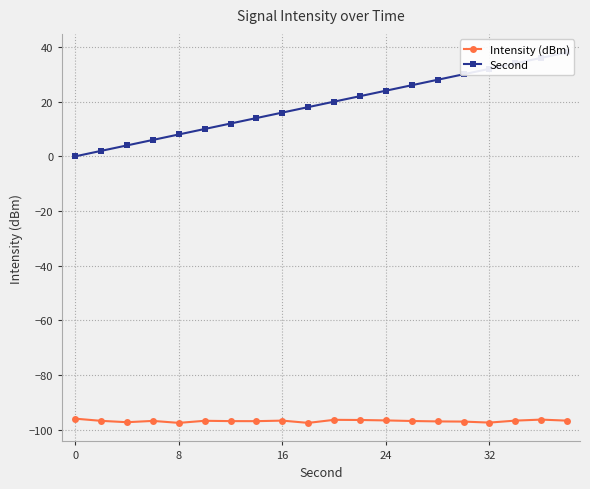

What are all the series names shown in the legend?

Intensity (dBm), Second